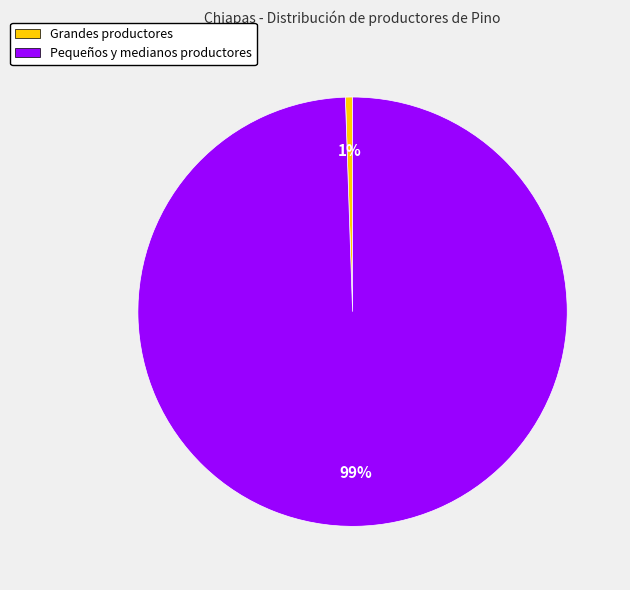

What percentage is the Grandes productores slice, to the nearest percent?

1%